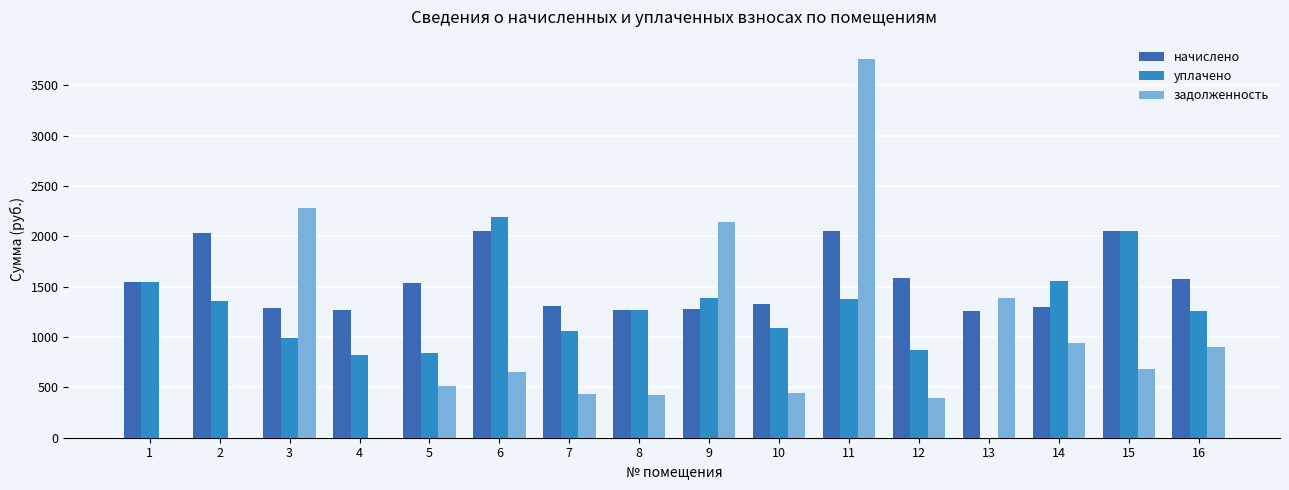

What is the approximate value of задолженность at 10?

442.4